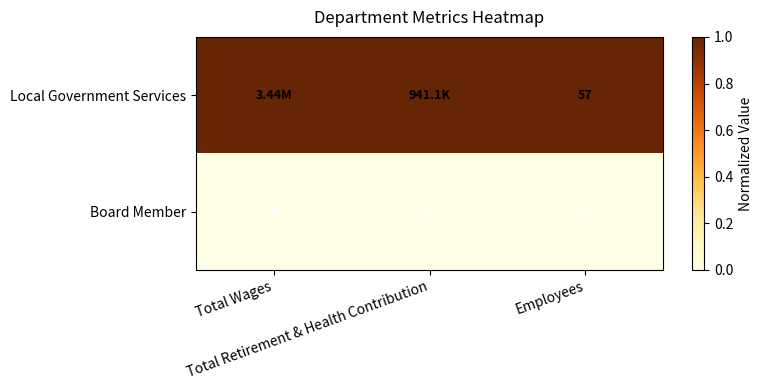

What is the sum of all Board Member values?

6